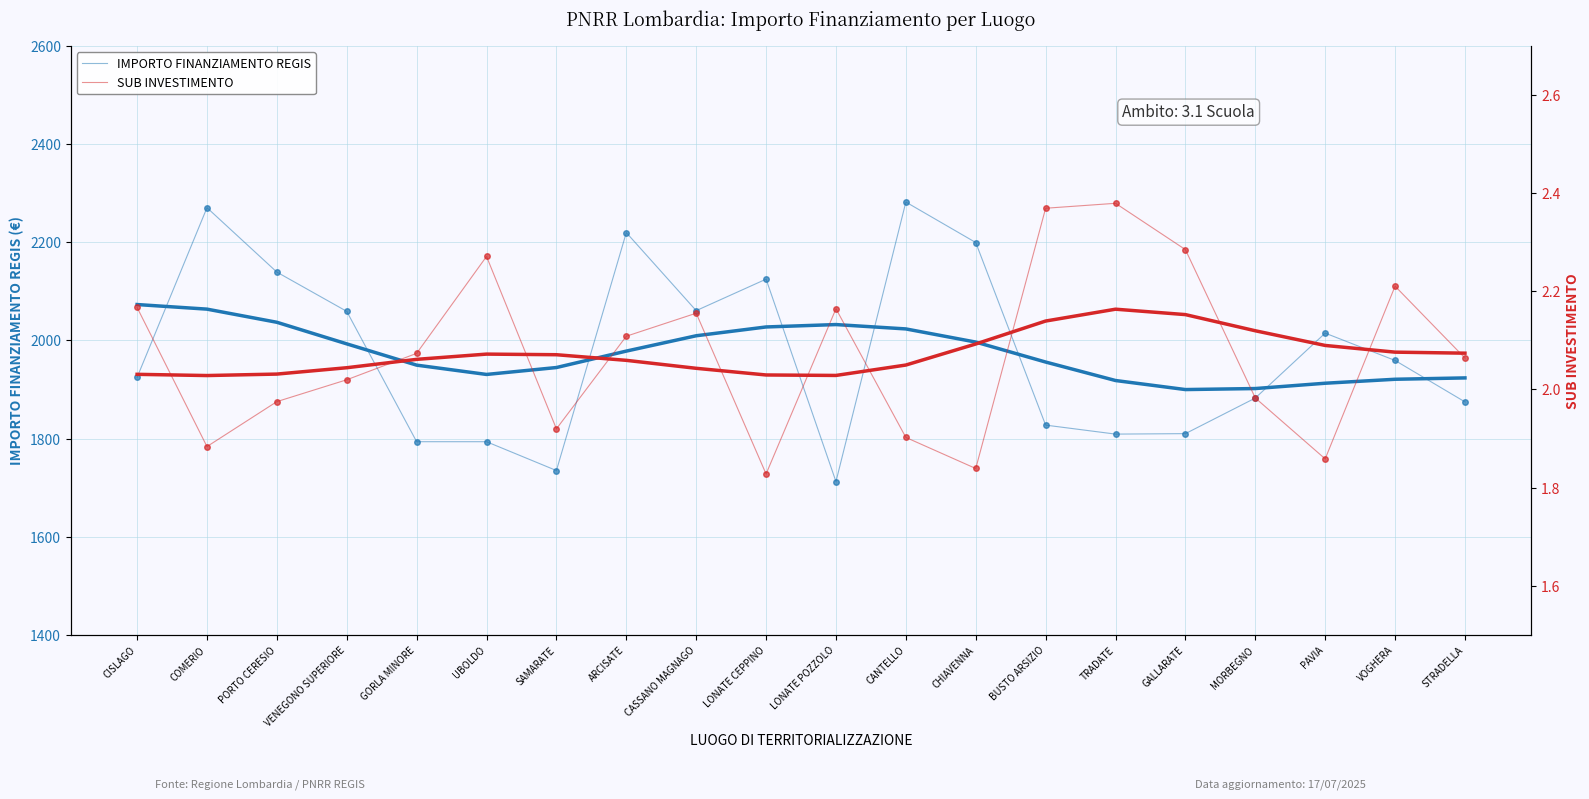

At which category does SUB INVESTIMENTO reach its first local peak?

UBOLDO